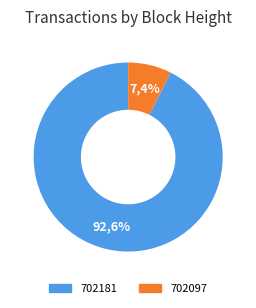

The 702181 slice represents 93% of the pie. True or false?

True